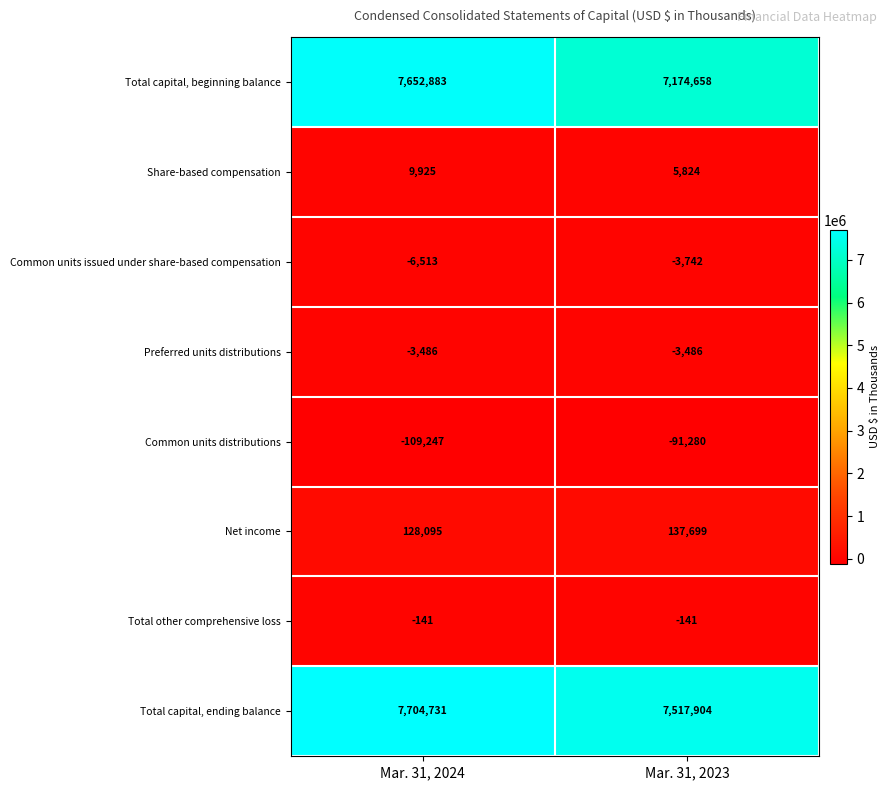

Reading right to left, extract all data points from this chart.

Total capital, beginning balance: 7174658	7652883
Share-based compensation: 5824	9925
Common units issued under share-based compensation: -3742	-6513
Preferred units distributions: -3486	-3486
Common units distributions: -91280	-109247
Net income: 137699	128095
Total other comprehensive loss: -141	-141
Total capital, ending balance: 7517904	7704731